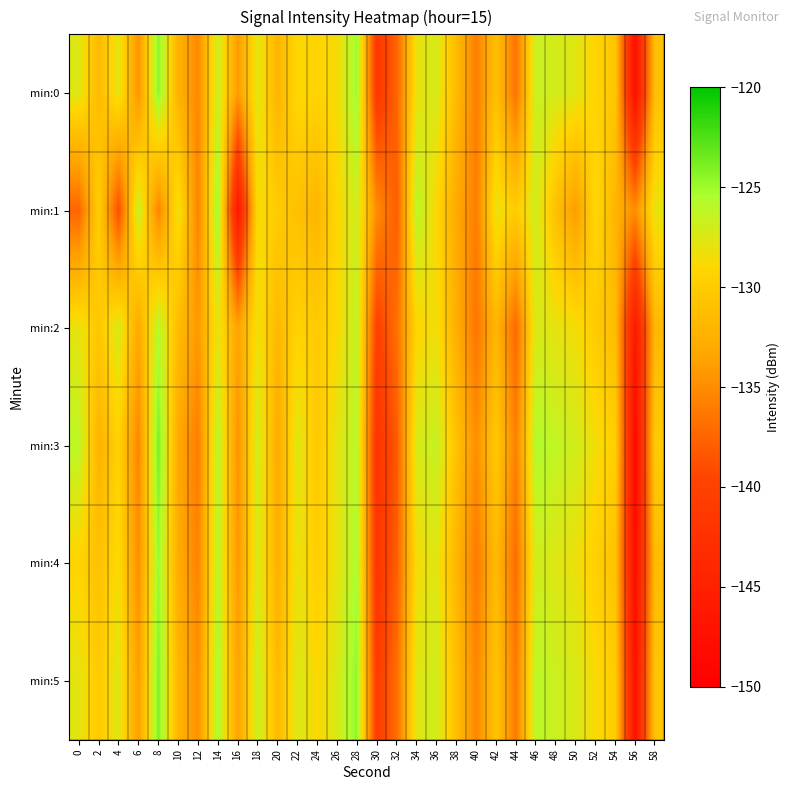

Reading left to right, extract all data points from this chart.

min:0: 0=-127.6	2=-131.7	4=-127.8	6=-134.5	8=-124.4	10=-132.3	12=-135.3	14=-126.7	16=-134.1	18=-127.6	20=-132.1	22=-128.9	24=-129.3	26=-128.6	28=-125.1	30=-141.3	32=-137.5	34=-128.1	36=-127.2	38=-131.5	40=-135.9	42=-131.1	44=-136.7	46=-126.5	48=-127.1	50=-127.7	52=-129.2	54=-130.5	56=-147.7	58=-131.0
min:1: 0=-137.4	2=-129.6	4=-138.9	6=-126.4	8=-135.6	10=-128.1	12=-135.6	14=-124.9	16=-146.3	18=-128.6	20=-130.0	22=-131.0	24=-132.0	26=-129.0	28=-127.0	30=-135.0	32=-138.0	34=-126.0	36=-129.0	38=-133.0	40=-136.0	42=-128.0	44=-130.0	46=-127.0	48=-131.0	50=-134.0	52=-129.0	54=-132.0	56=-135.0	58=-128.0
min:2: 0=-128.0	2=-130.5	4=-127.2	6=-133.1	8=-125.8	10=-131.4	12=-134.2	14=-127.9	16=-133.5	18=-128.3	20=-131.7	22=-129.4	24=-130.1	26=-128.9	28=-126.3	30=-140.1	32=-136.8	34=-129.2	36=-128.4	38=-132.6	40=-136.5	42=-132.0	44=-137.3	46=-127.2	48=-128.0	50=-128.5	52=-130.1	54=-131.4	56=-146.2	58=-131.8
min:3: 0=-126.1	2=-132.3	4=-129.5	6=-135.4	8=-123.8	10=-133.1	12=-136.0	14=-125.9	16=-134.7	18=-126.8	20=-133.0	22=-127.5	24=-130.4	26=-127.8	28=-126.0	30=-142.0	32=-138.2	34=-127.3	36=-126.5	38=-130.8	40=-134.9	42=-130.2	44=-135.8	46=-125.7	48=-126.3	50=-127.0	52=-128.5	54=-129.7	56=-148.5	58=-130.1
min:4: 0=-129.3	2=-131.0	4=-128.7	6=-134.9	8=-124.9	10=-132.8	12=-135.6	14=-126.1	16=-134.3	18=-127.2	20=-132.5	22=-128.1	24=-129.8	26=-128.0	28=-125.5	30=-141.7	32=-137.9	34=-128.6	36=-127.7	38=-132.0	40=-136.2	42=-131.6	44=-137.1	46=-126.9	48=-127.6	50=-128.2	52=-129.7	54=-130.8	56=-148.0	58=-131.5
min:5: 0=-127.8	2=-130.2	4=-127.5	6=-133.8	8=-124.1	10=-131.9	12=-134.8	14=-125.4	16=-133.6	18=-126.5	20=-131.6	22=-127.4	24=-129.0	26=-127.3	28=-124.6	30=-140.8	32=-136.9	34=-127.7	36=-126.9	38=-131.1	40=-135.4	42=-130.7	44=-136.2	46=-126.0	48=-126.7	50=-127.3	52=-128.8	54=-130.0	56=-147.3	58=-130.6